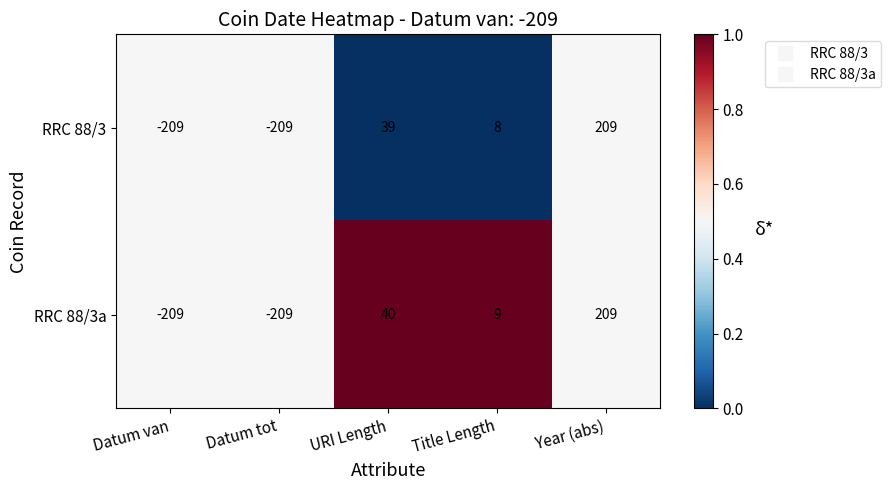

Rank the series by their average value, from lowest to highest.

RRC 88/3, RRC 88/3a